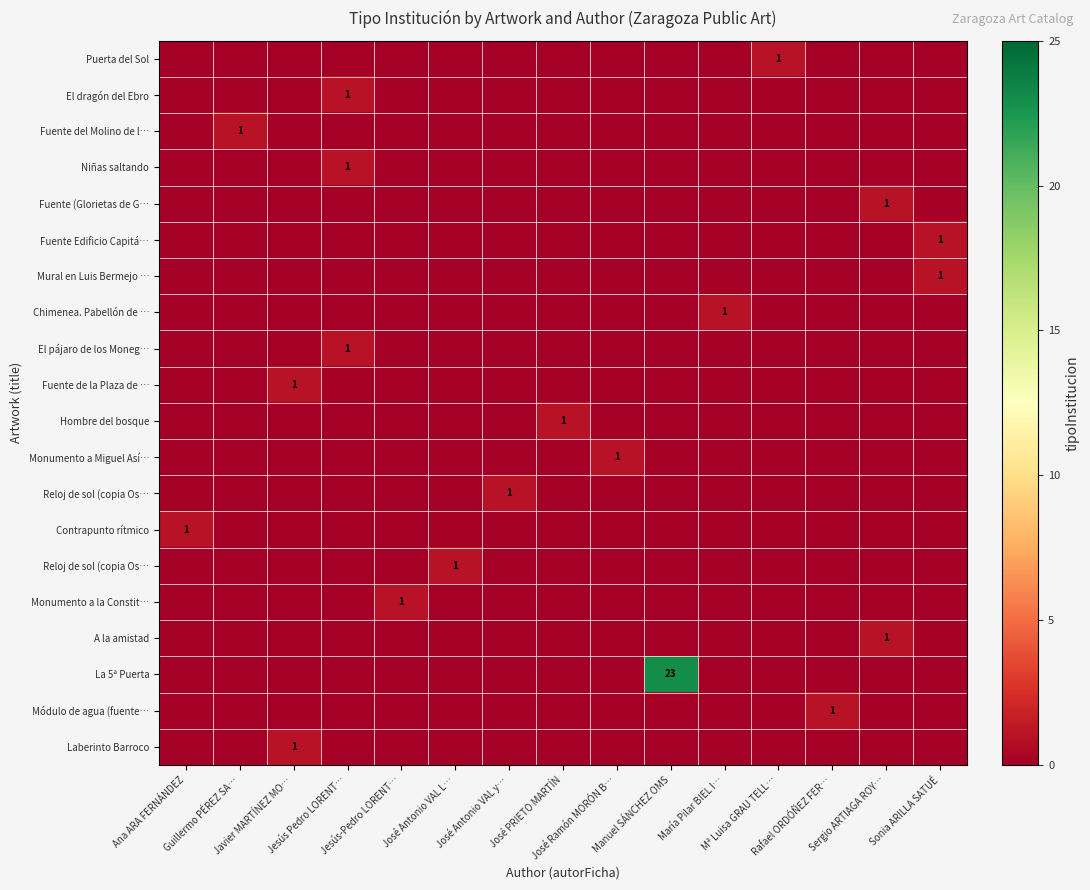

At which category is the sum across all series the highest?

Manuel SÁNCHEZ OMS